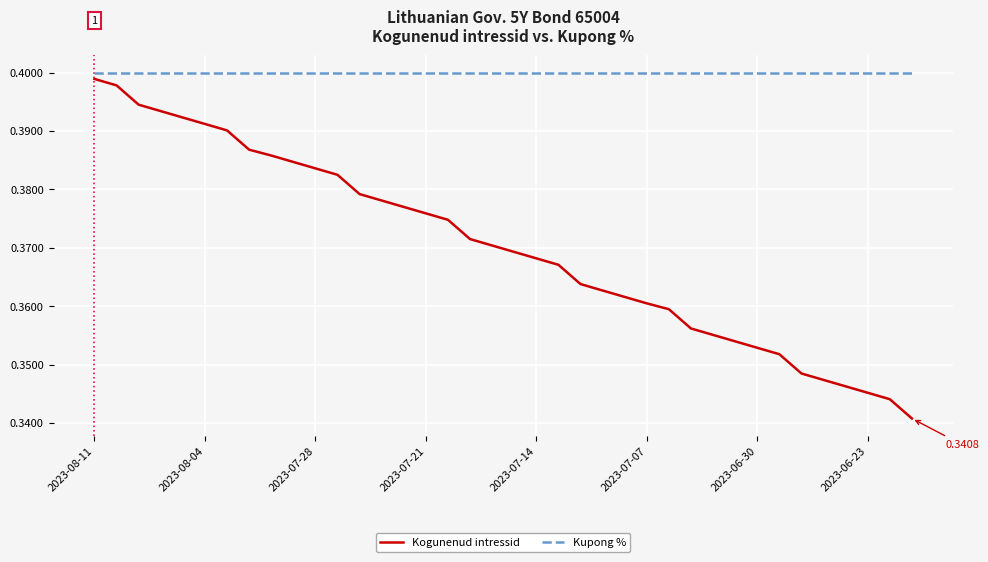

Which series changed the most between 2023-08-04 and 2023-07-28?

Kogunenud intressid